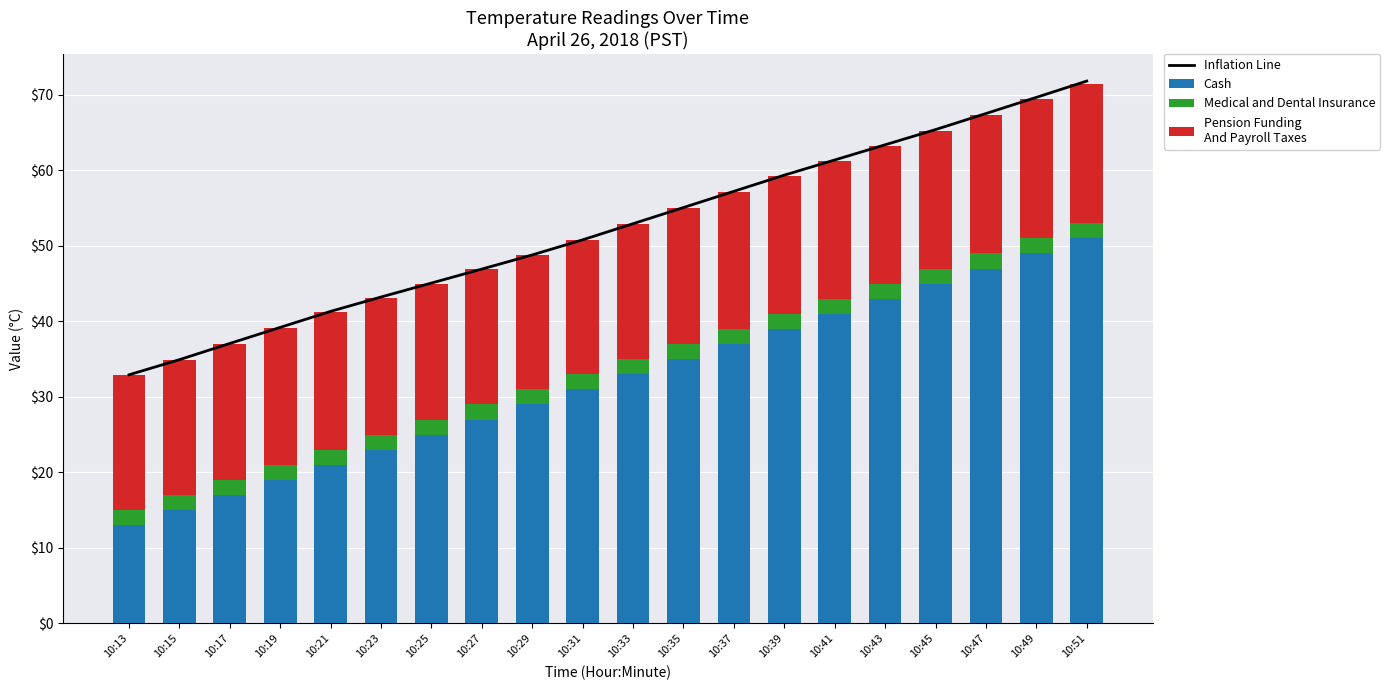

What is the highest value of the Pension Funding
And Payroll Taxes series?

18.5